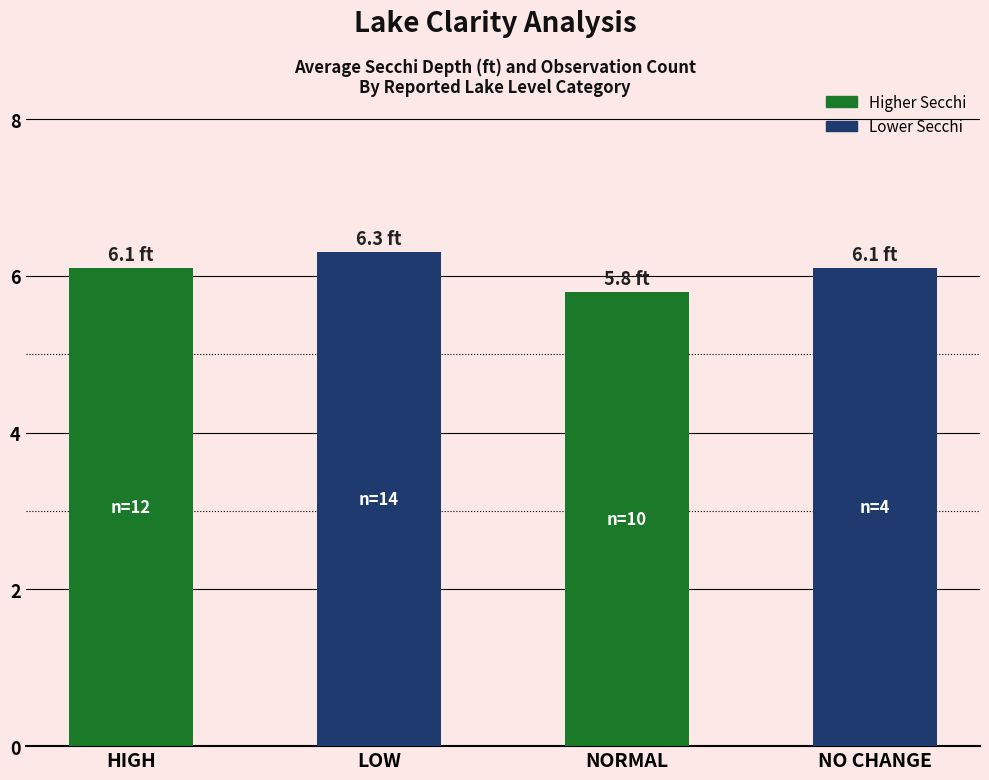

How many data points does each series have?

4